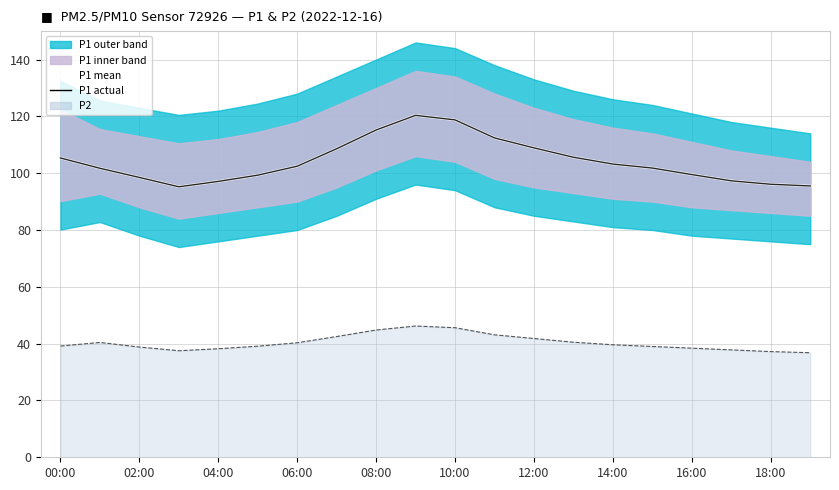

Is it true that P1 mean equals 105.6 at 13?

True